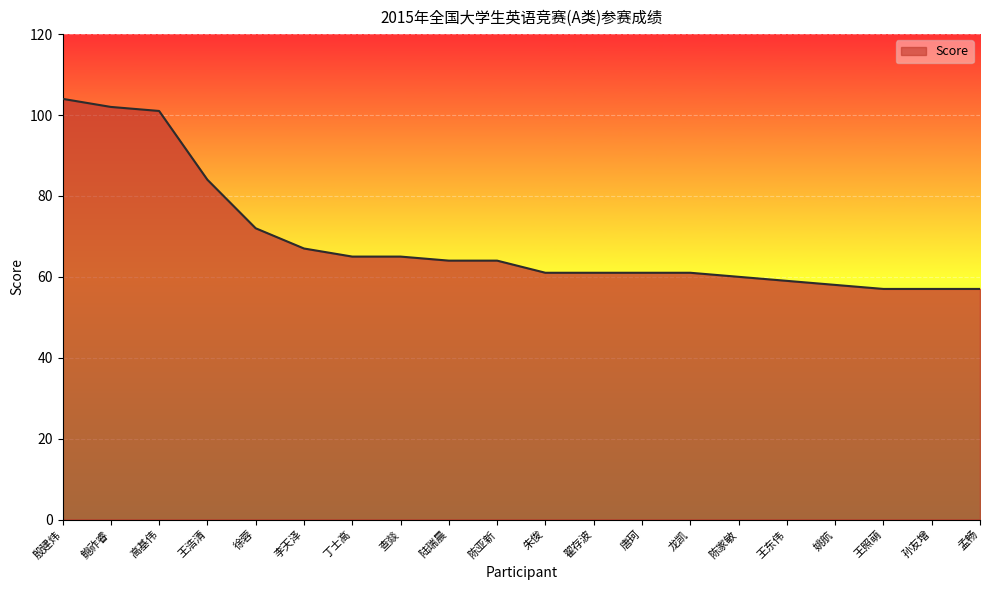

What is the average value?

69